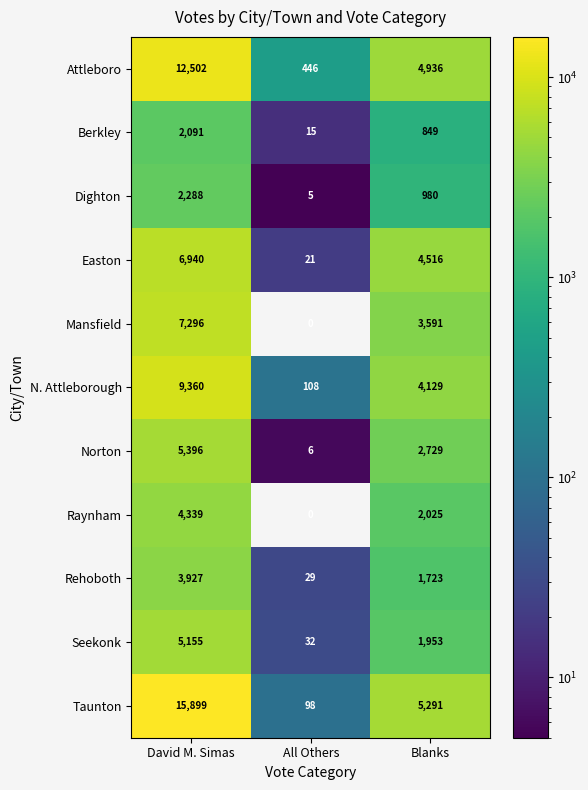

Where does the N. Attleborough series first go above 4129?

David M. Simas